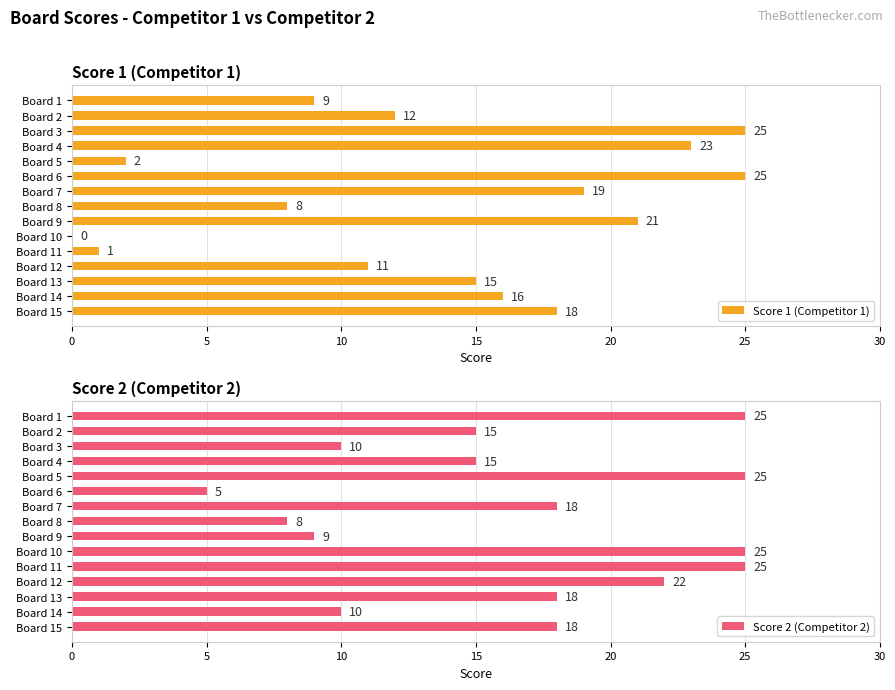

Read the Score 1 (Competitor 1) value at Board 1.

9